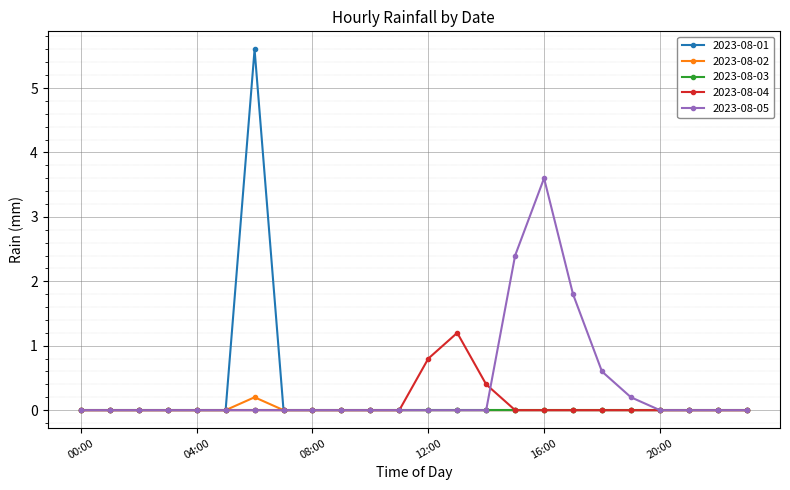

True or false: 2023-08-05 has more than 0 interior local peaks.

True